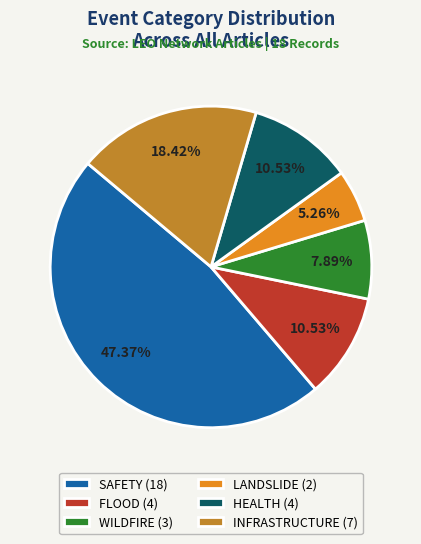

Combined, do FLOOD (4) and SAFETY (18) account for over 50%?

Yes